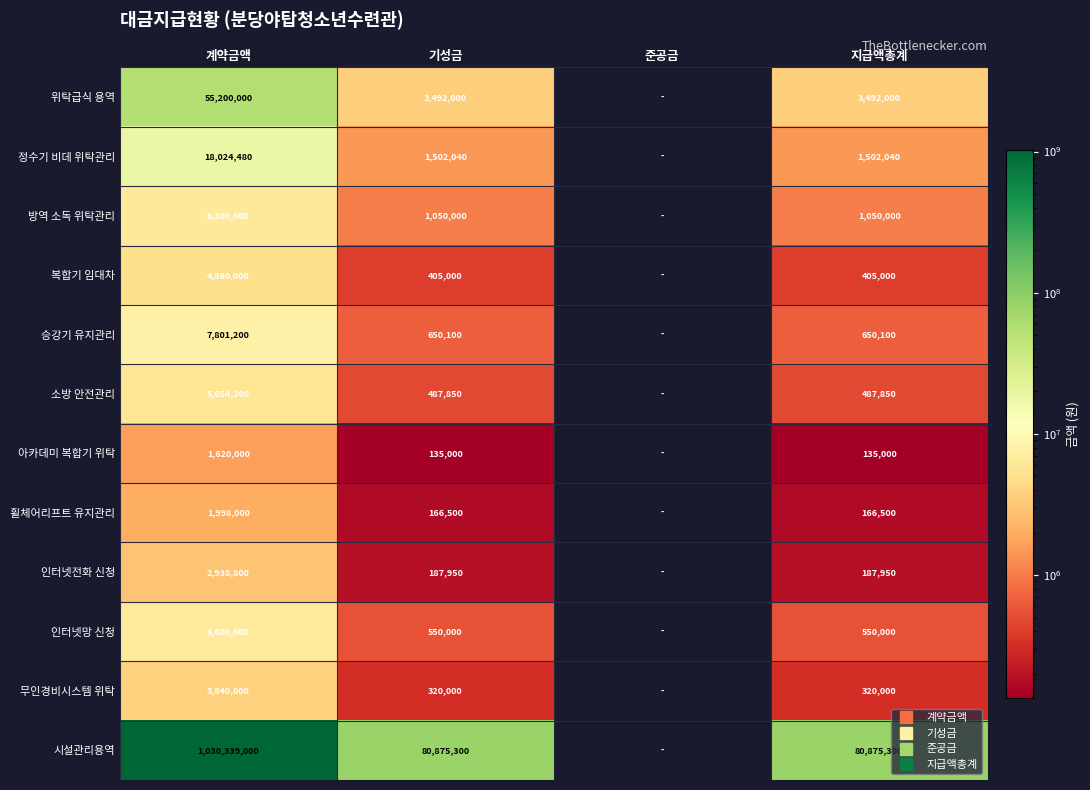

What is the total value across all series at 계약금액?

1145375680